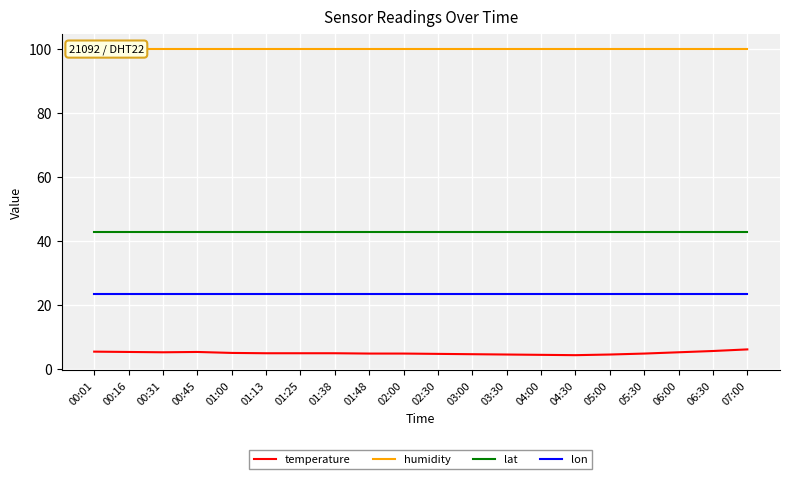

Which series changed the most between 01:25 and 03:00?

temperature